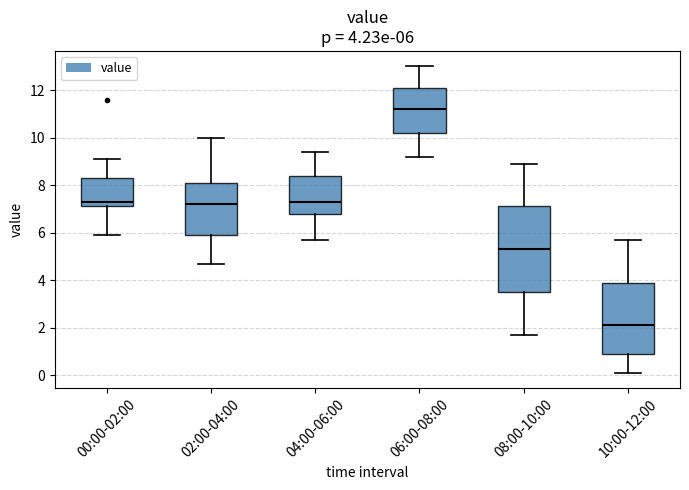

Comparing the boxes themselves (not the whiskers), which one is the tallest?

08:00-10:00